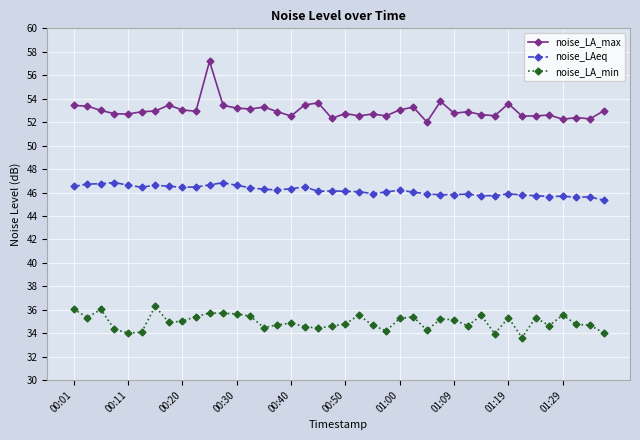

True or false: noise_LA_max has more than 2 points higher than both neighbors.

True